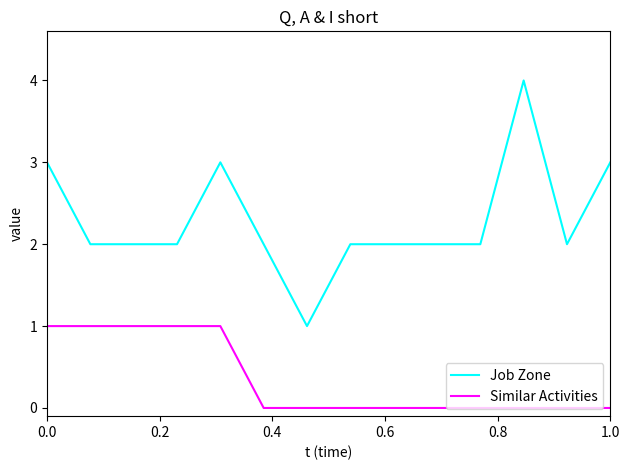

Rank the series by their maximum value, from lowest to highest.

Similar Activities, Job Zone